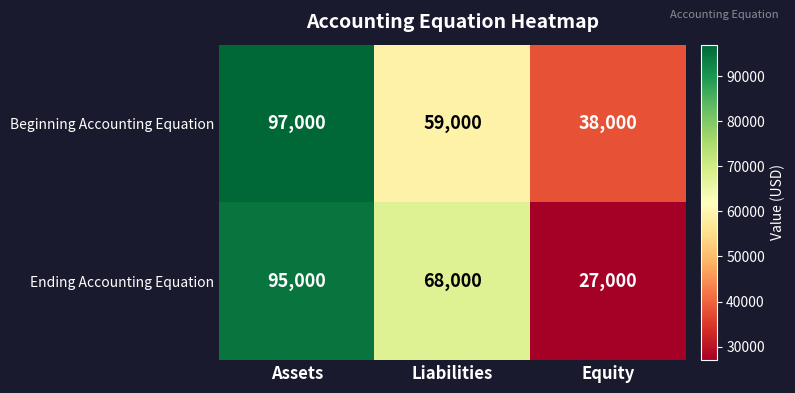

What is the minimum value shown in the chart?

27000